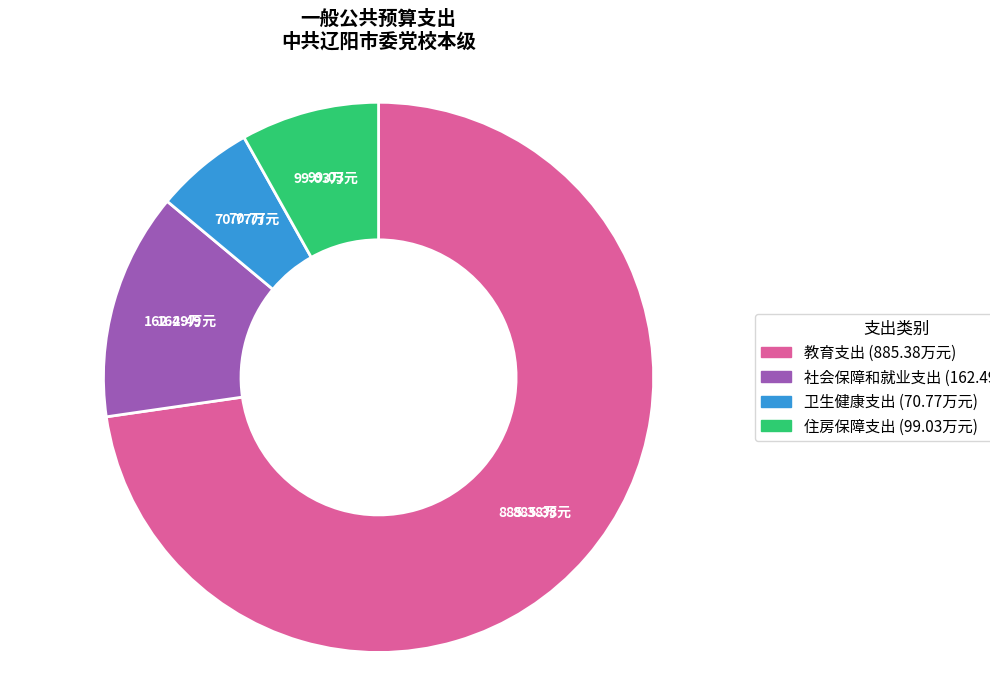

Combined, do 教育支出 and 社会保障和就业支出 account for over 50%?

Yes